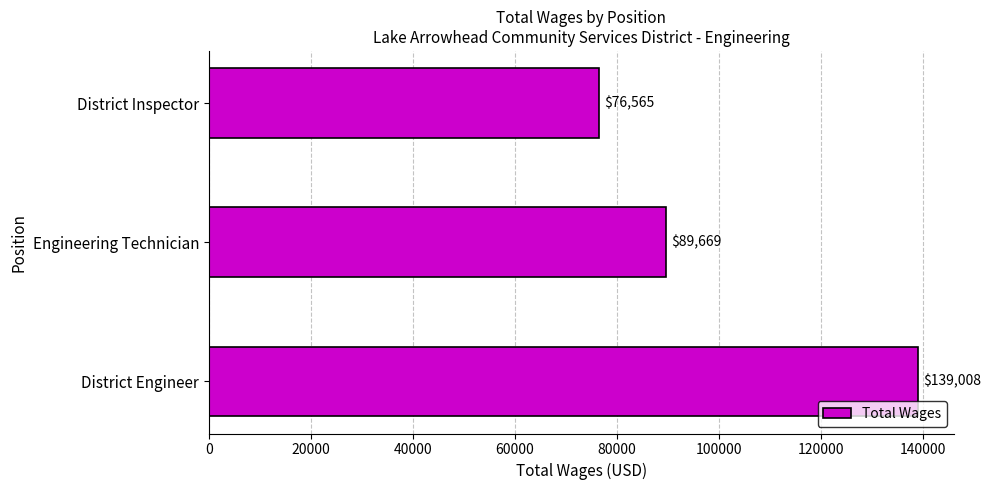

What is the sum of the values at Engineering Technician and District Engineer?

228677